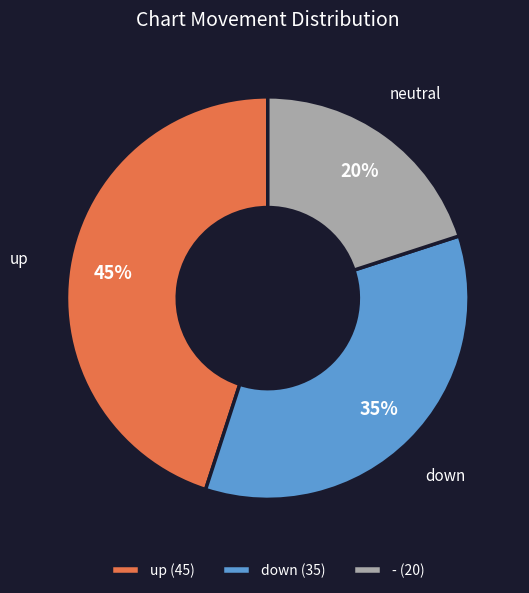

Does any single category account for the majority?

No